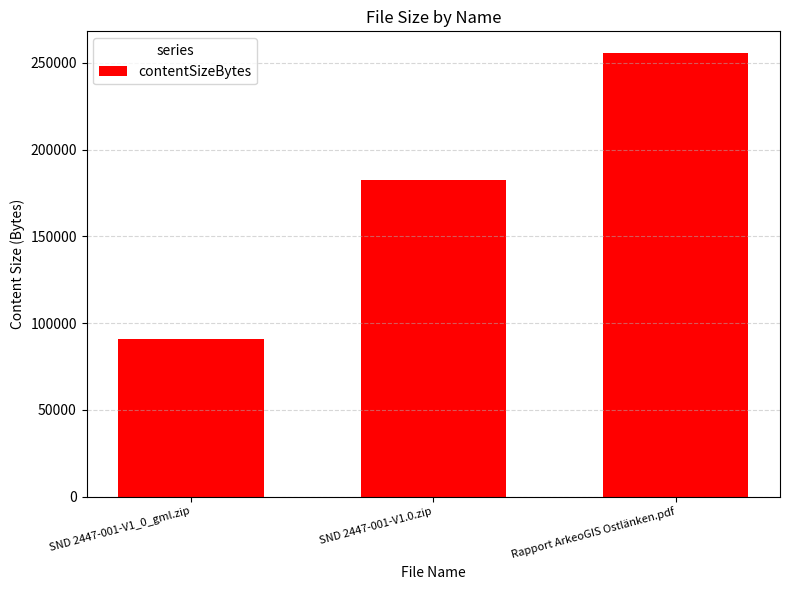

Which has a higher value, SND 2447-001-V1_0_gml.zip or SND 2447-001-V1.0.zip?

SND 2447-001-V1.0.zip